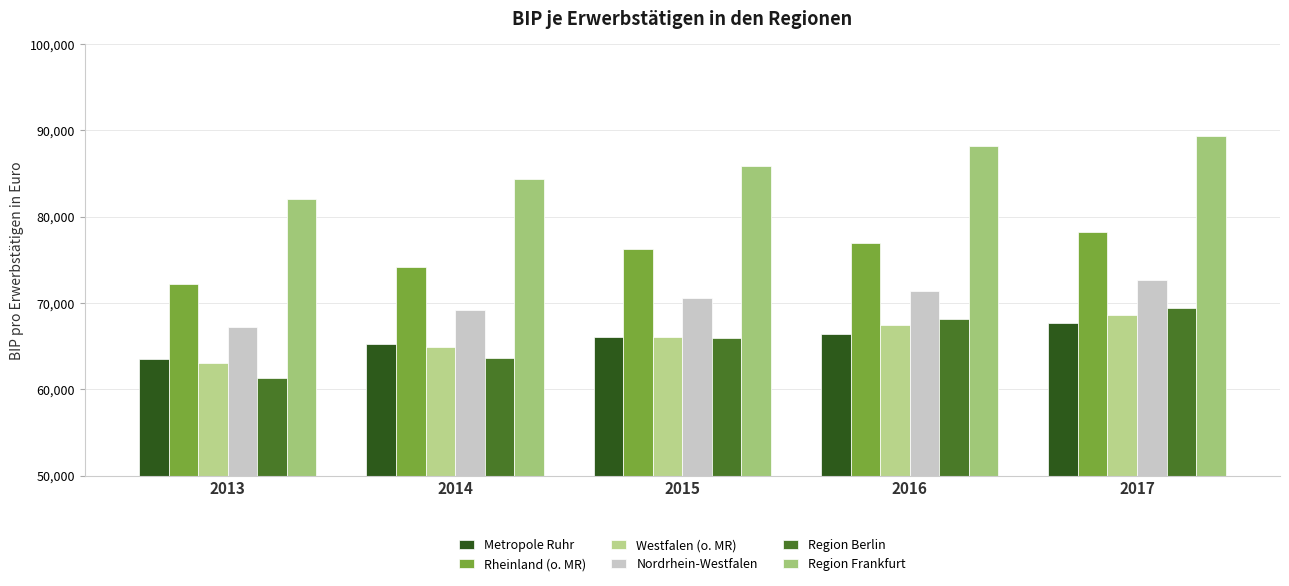

What are all the series names shown in the legend?

Metropole Ruhr, Rheinland (o. MR), Westfalen (o. MR), Nordrhein-Westfalen, Region Berlin, Region Frankfurt